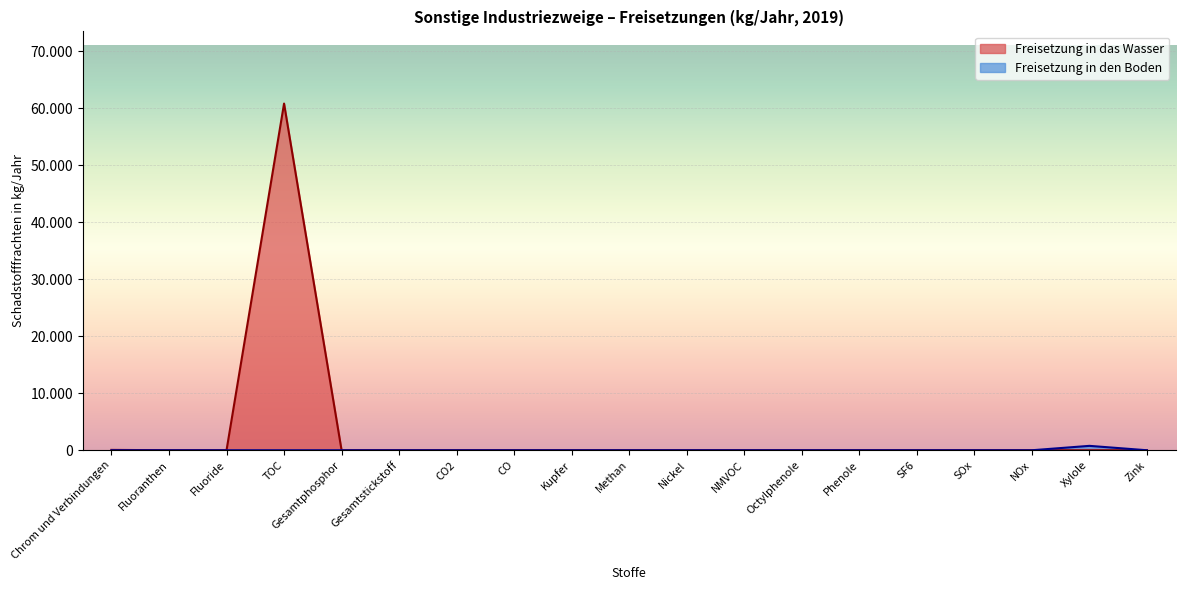

The value of Freisetzung in den Boden at Gesamtstickstoff is 459. True or false?

False